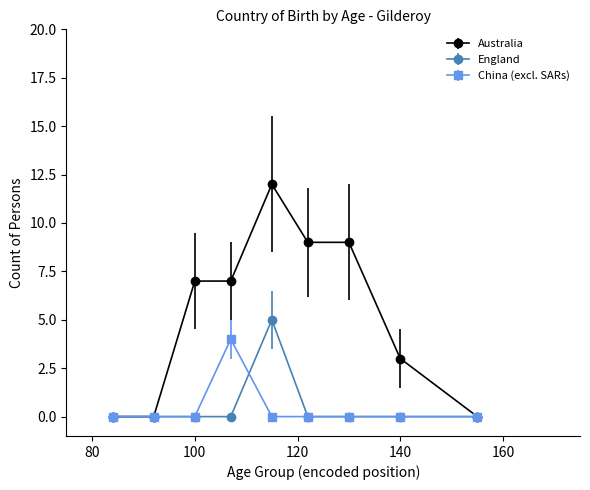

Which series has the largest total across all categories?

Australia